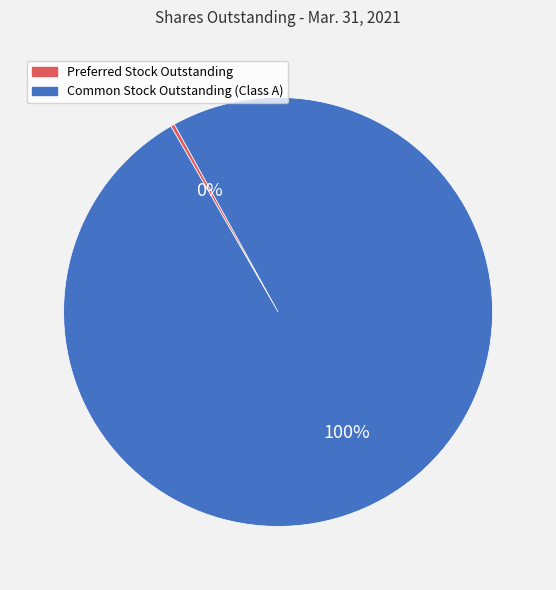

Rank the categories by value from lowest to highest.

Preferred Stock Outstanding, Common Stock Outstanding (Class A)